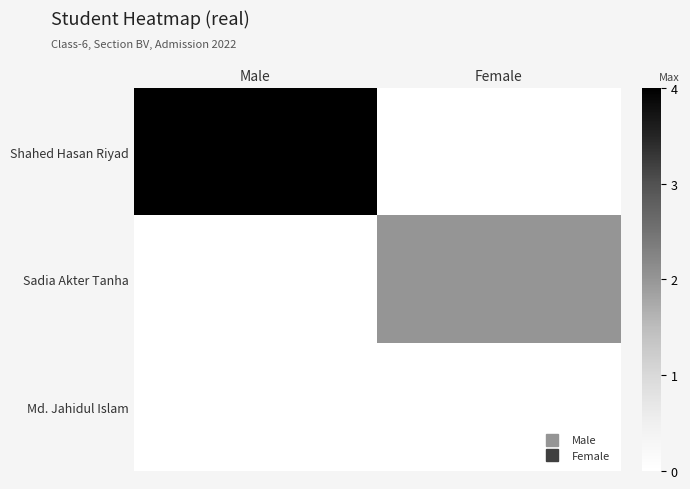

Which category has the lowest value in the Sadia Akter Tanha series?

Male